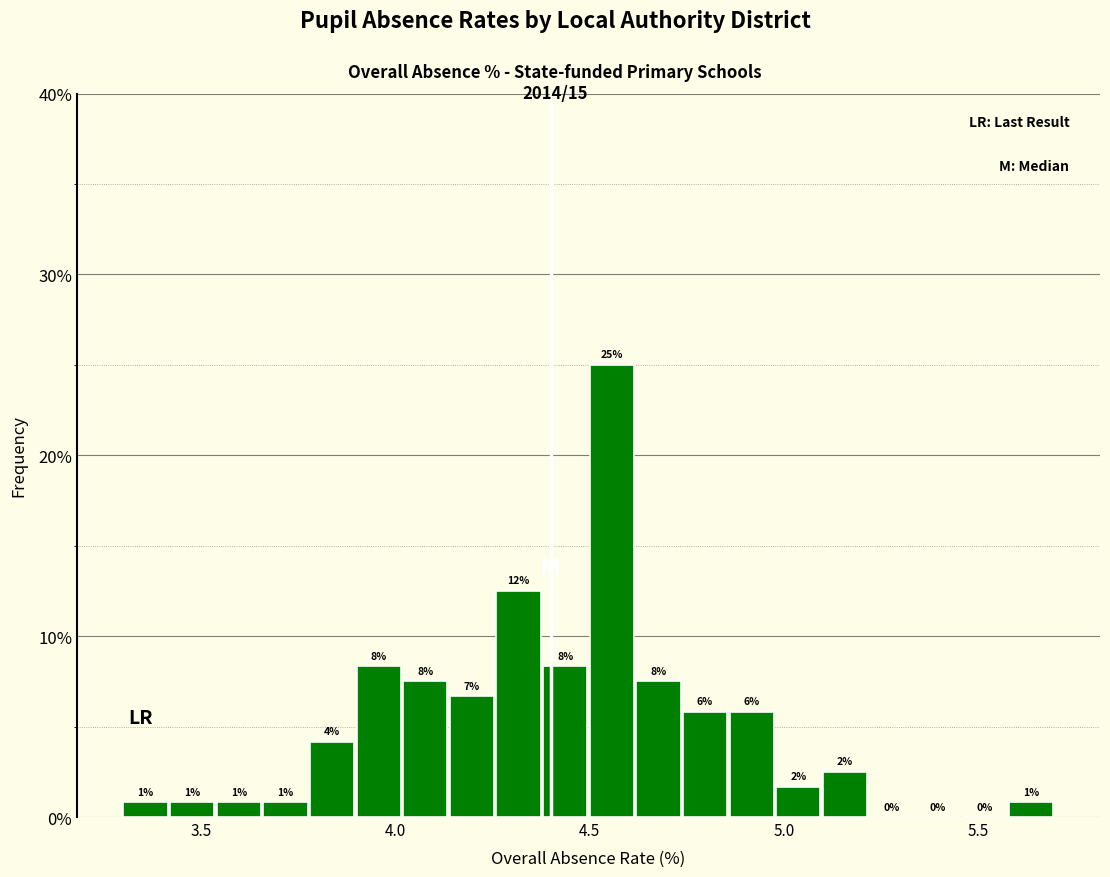

Read against the x-axis, roughly where is the centre of the tallest bar?

4.55